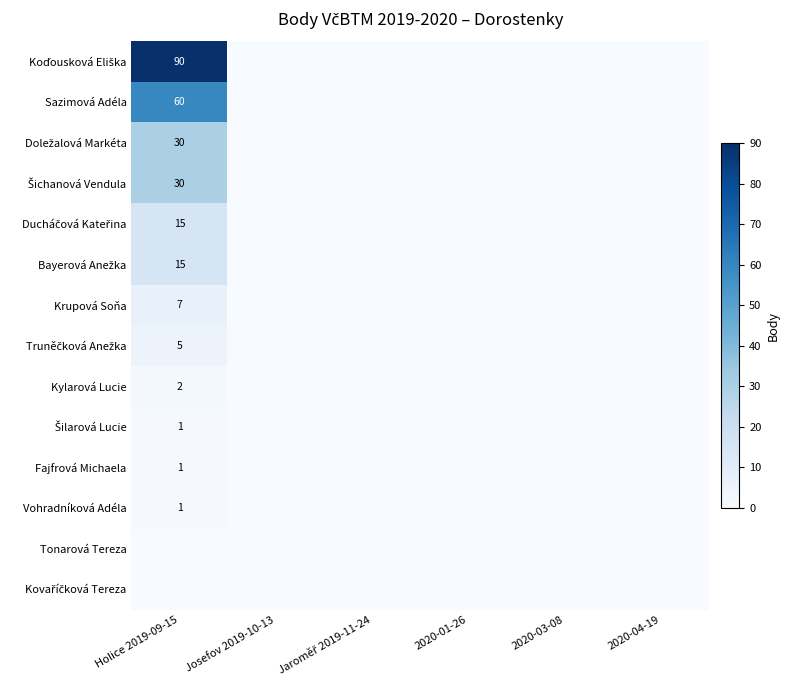

Which category has the lowest value in the Kovaříčková Tereza series?

Holice 2019-09-15